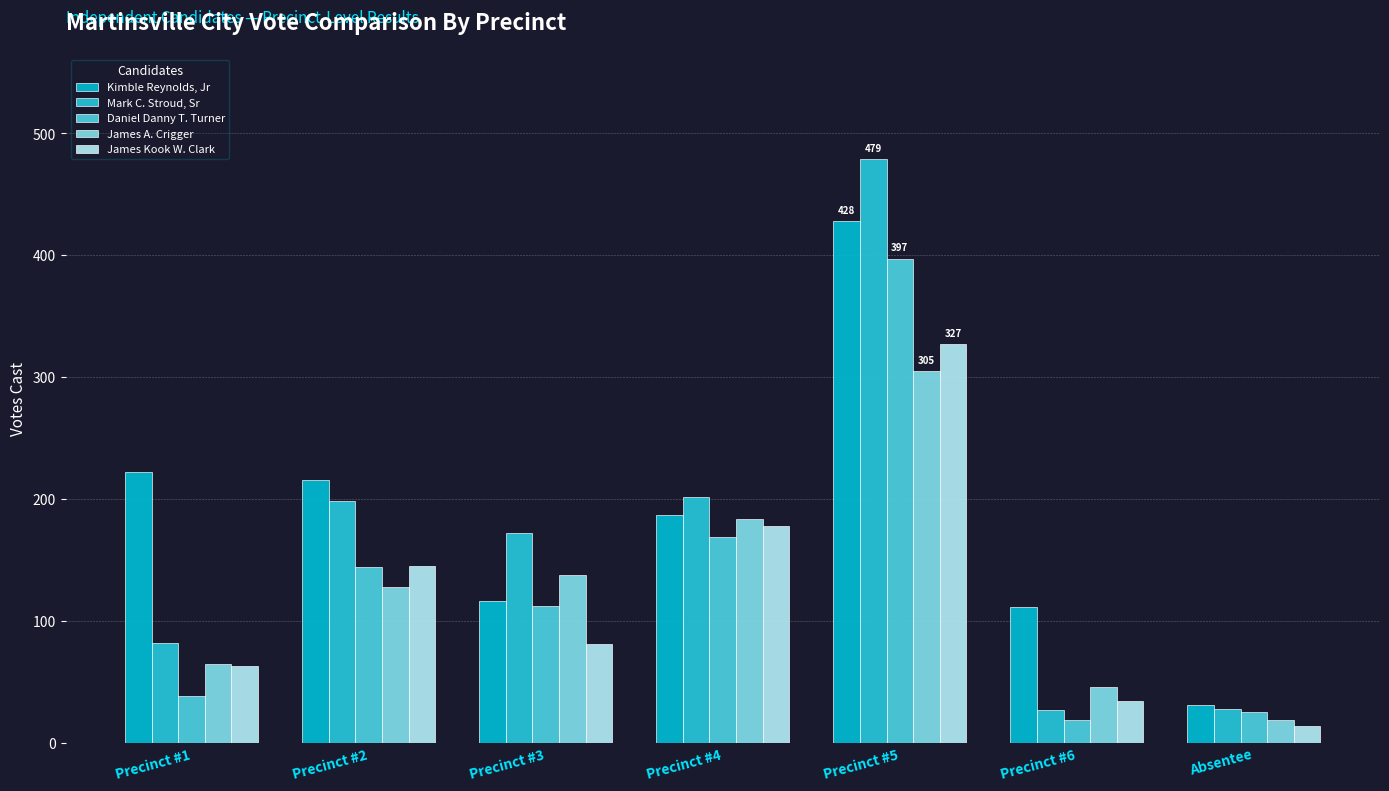

What position from the left is Precinct #2?

2